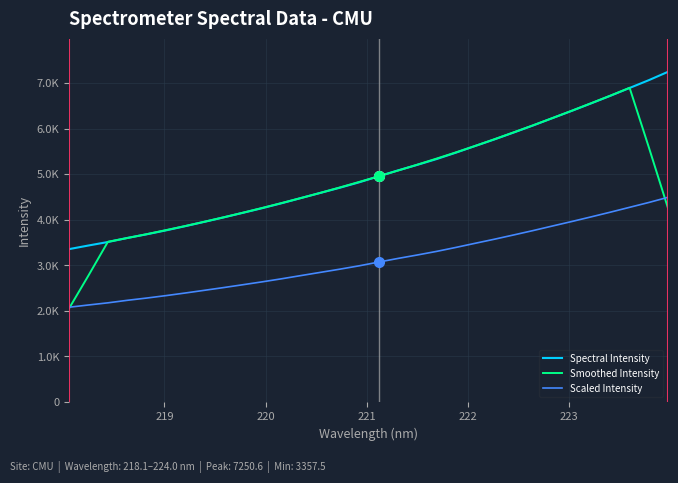

True or false: Smoothed Intensity has more than 1 interior local peaks.

False